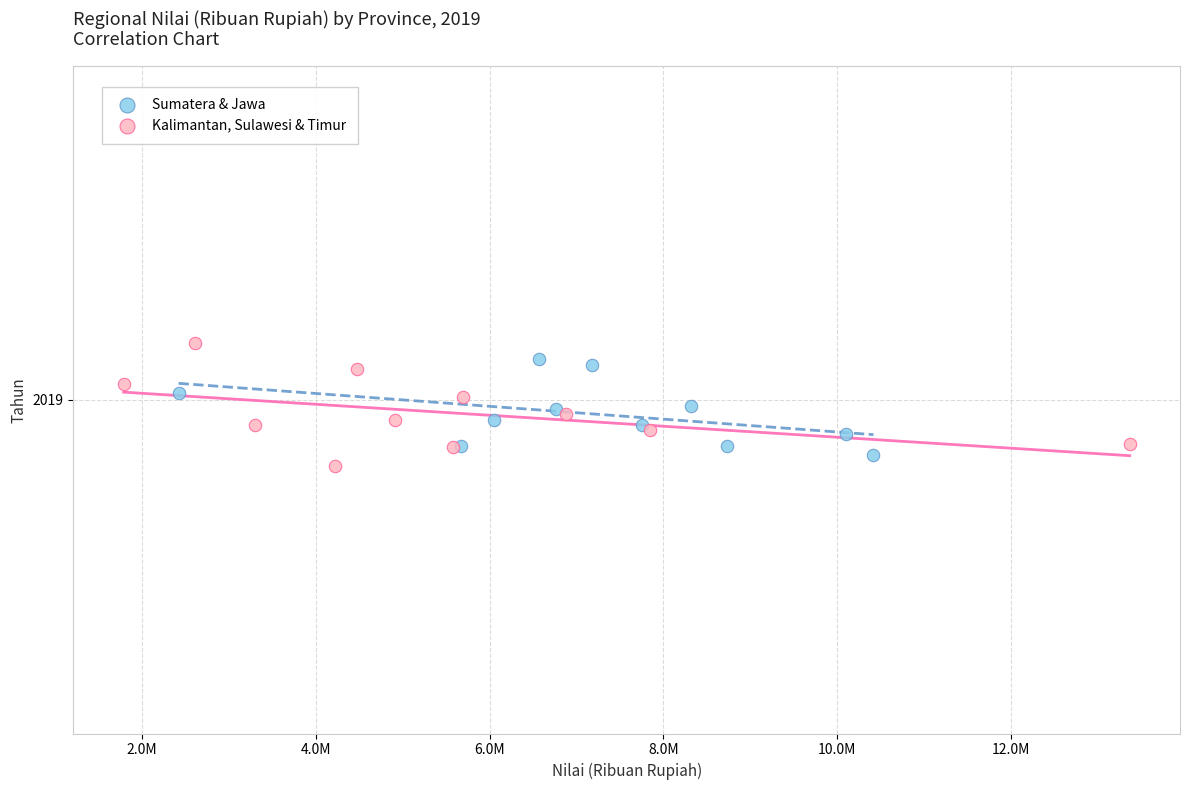

Which series contains the highest Y value?

Kalimantan, Sulawesi & Timur